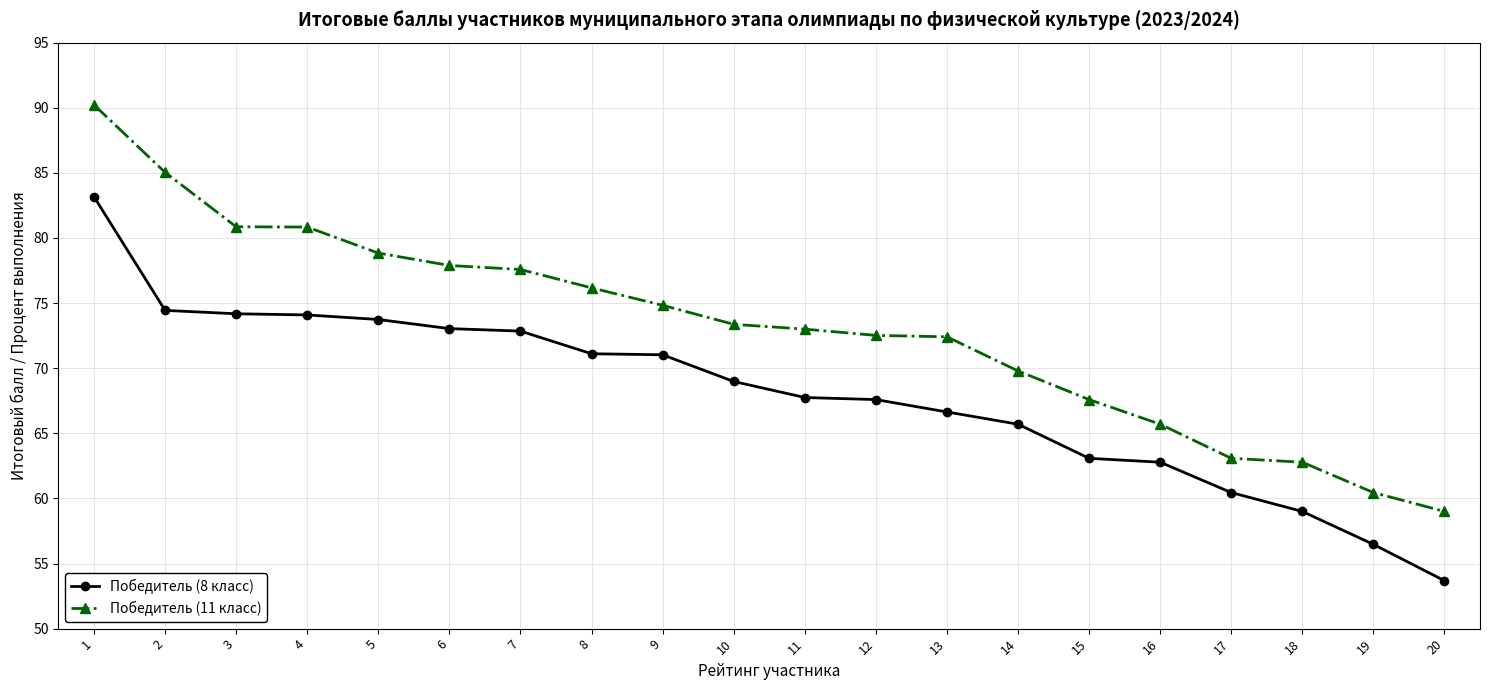

What is the maximum value for Победитель (8 класс)?

83.2